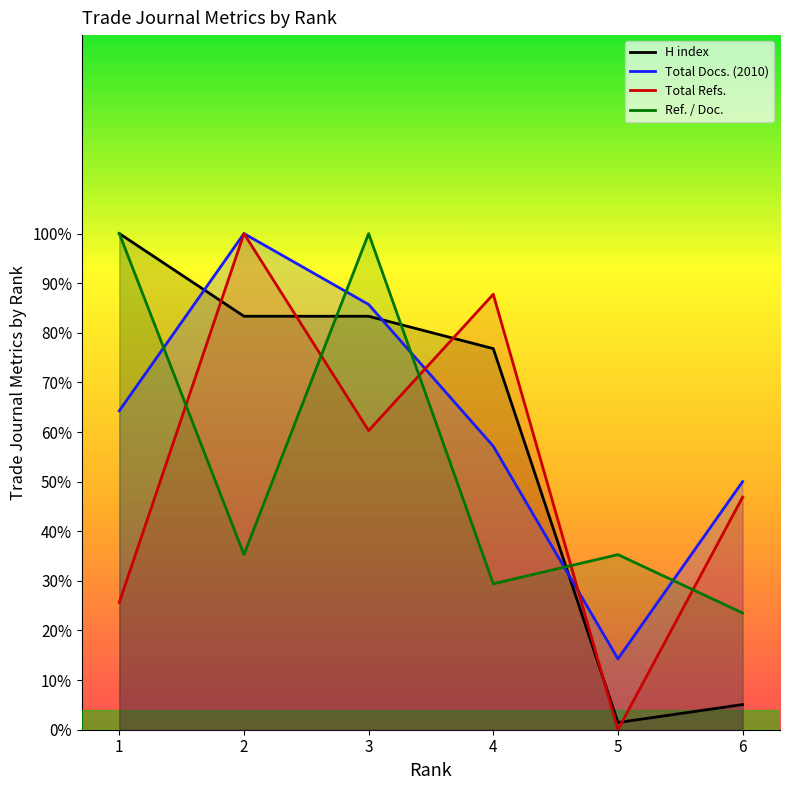

The value of Total Docs. (2010) at 1 is 111.9. True or false?

False